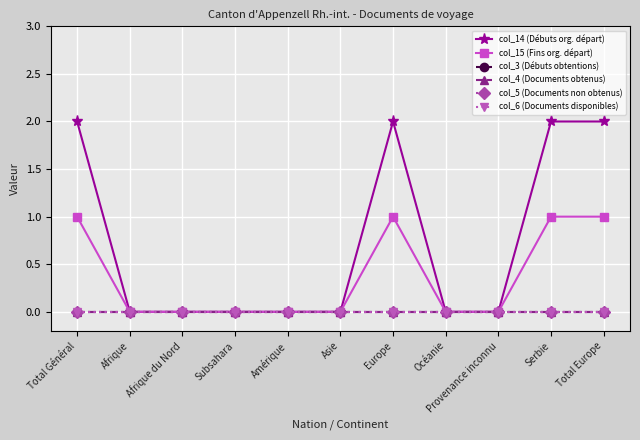

At how many categories does at least one series exceed 0?

4